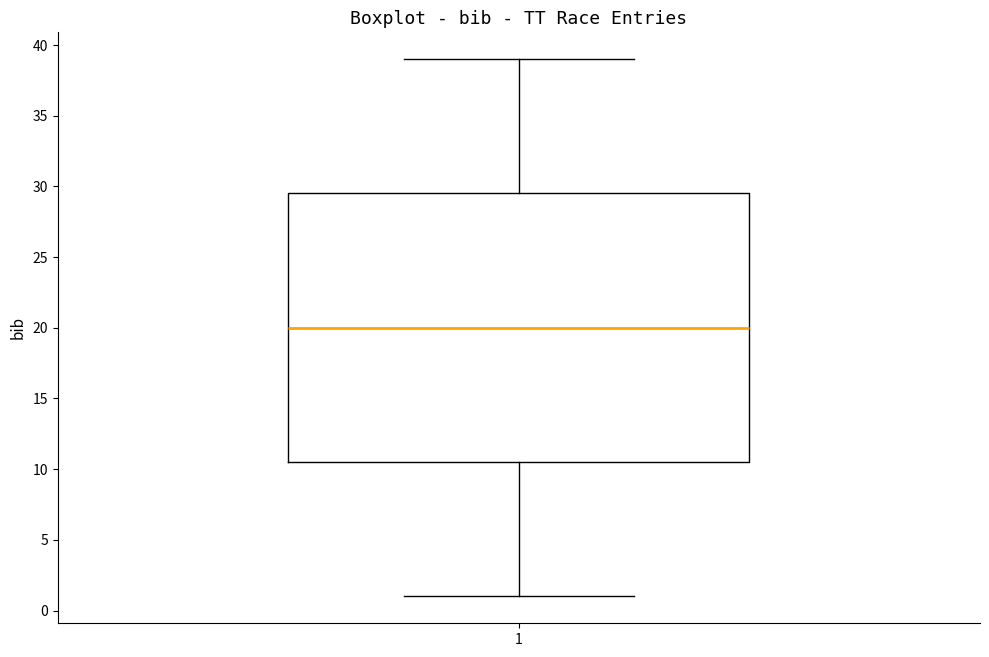

Where is the lower edge of the box at x = 1 on the y-axis? The values are not printed on the chart, so give them approximately, as read against the axis.

10.5